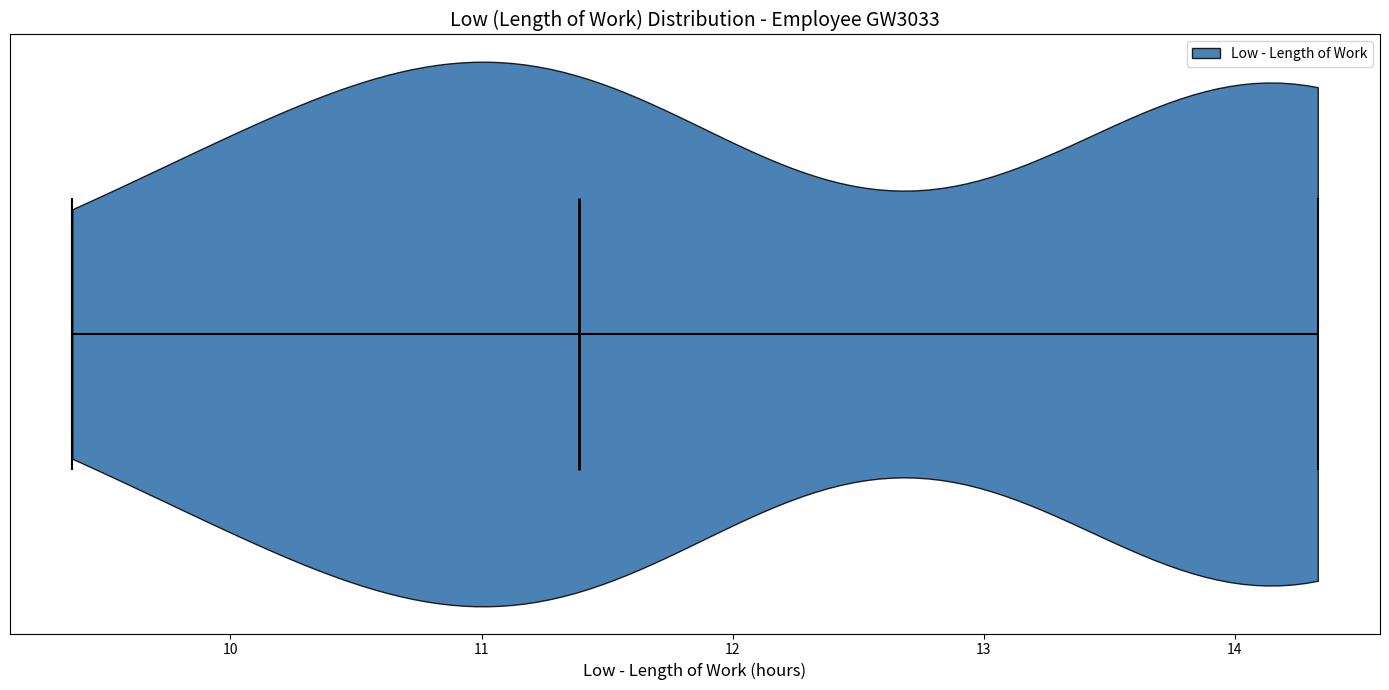

Read this violin plot against the x-axis: where its median line is, and the lowest and highest points the violin reaches. The values are not printed on the chart, so give them approximately, as read against the axis.

median line 11.4, lowest point 9.4, highest point 14.3